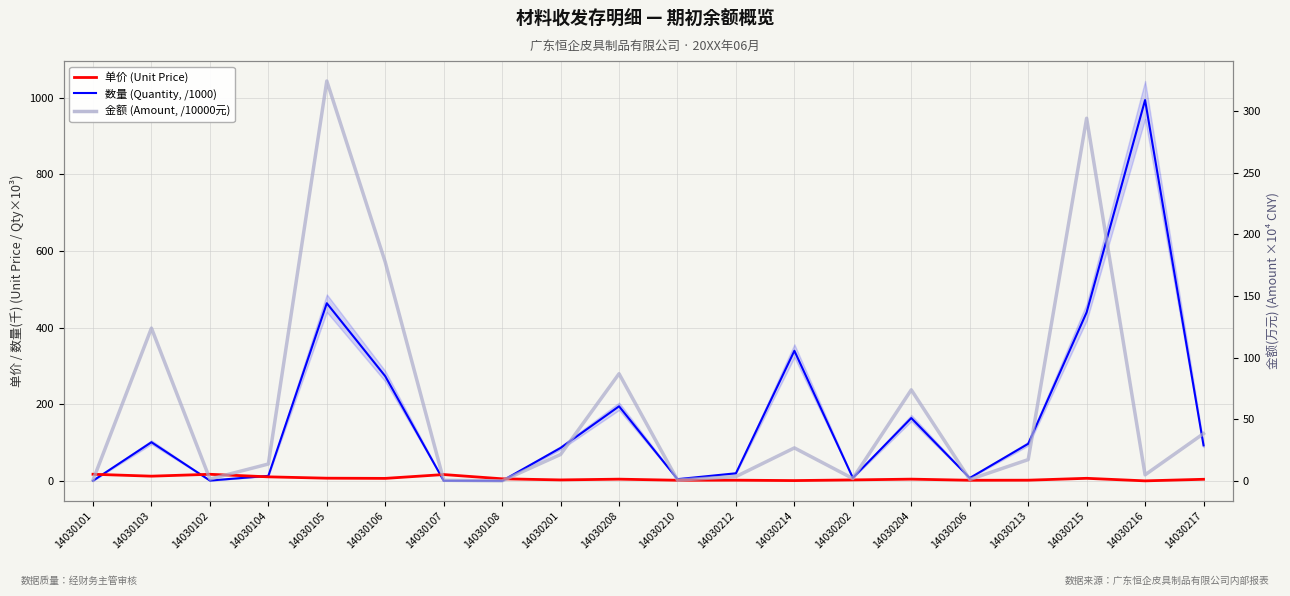

List the series in order of their peak value, highest first.

数量 (Quantity, /1000), 金额 (Amount, /10000元), 单价 (Unit Price)